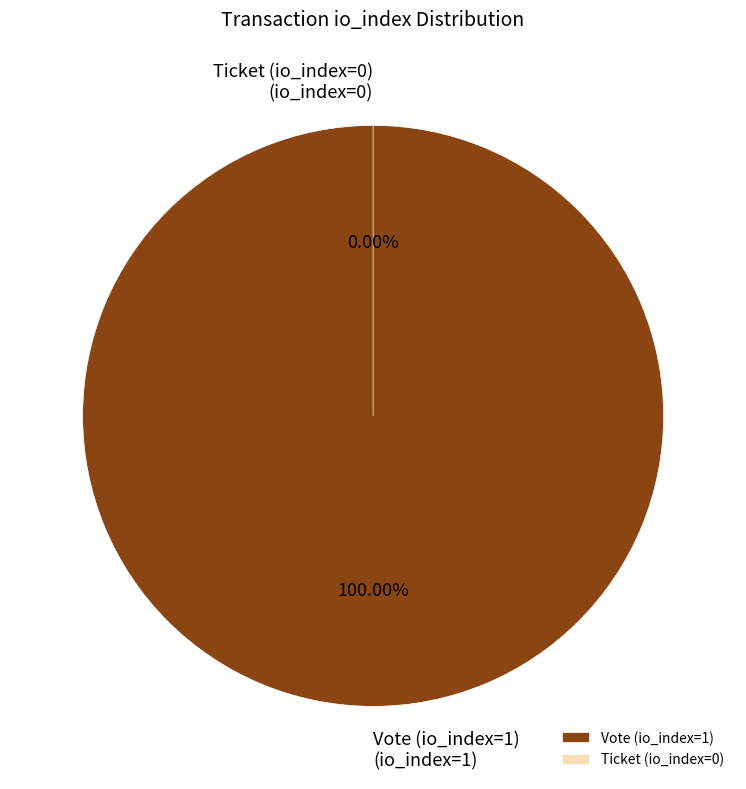

Does Vote (io_index=1) represent more than half of the total?

Yes